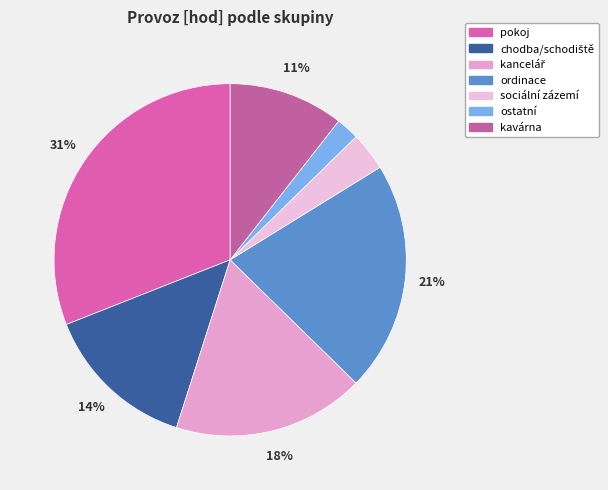

How many segments does this pie chart have?

7